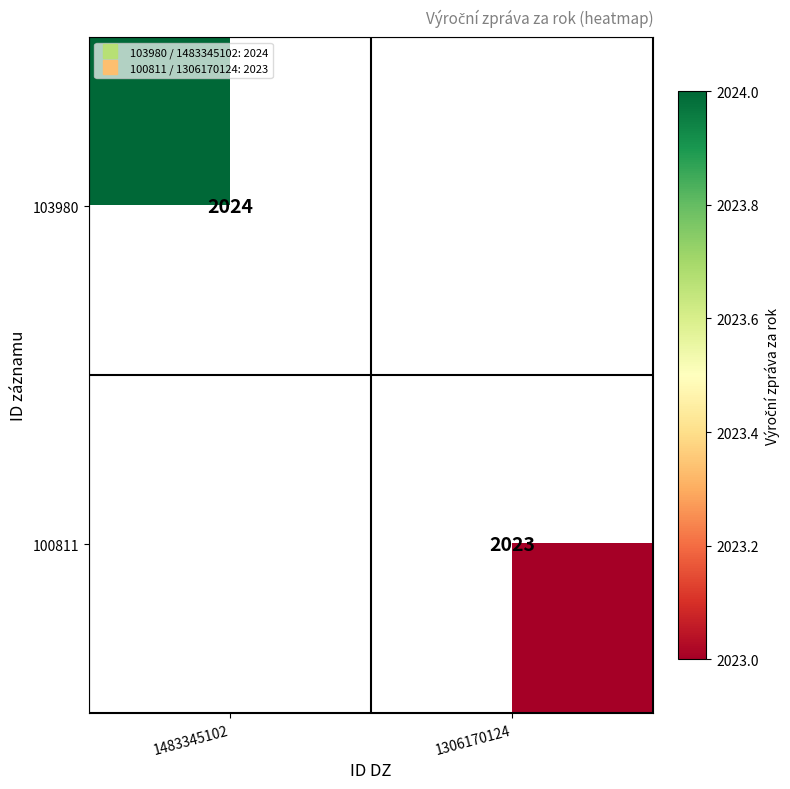

Is the value of 103980 at 1483345102 greater than the value of 100811 at 1483345102?

No